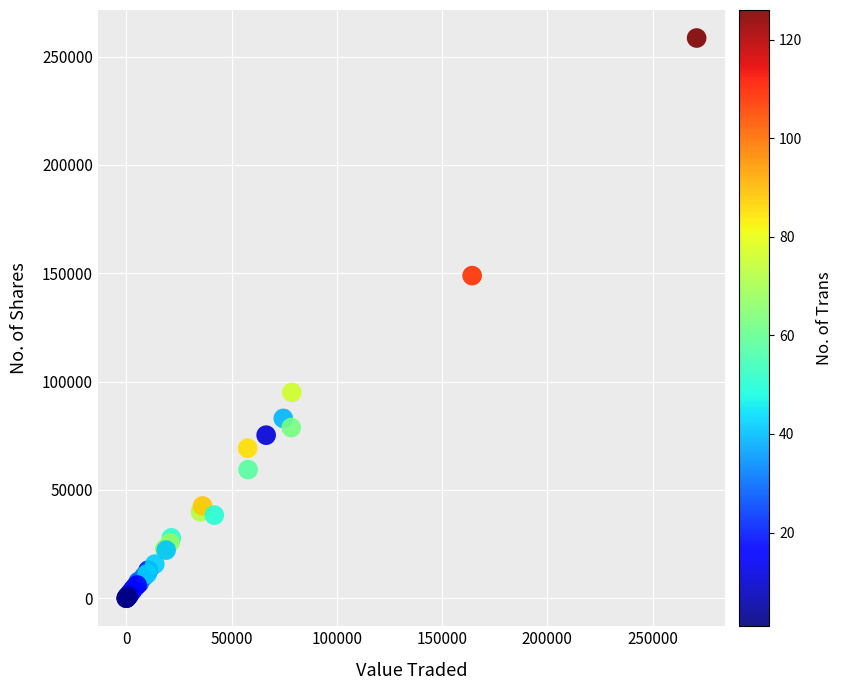

What Y value in the scatter plot is closest to 129307?

148922